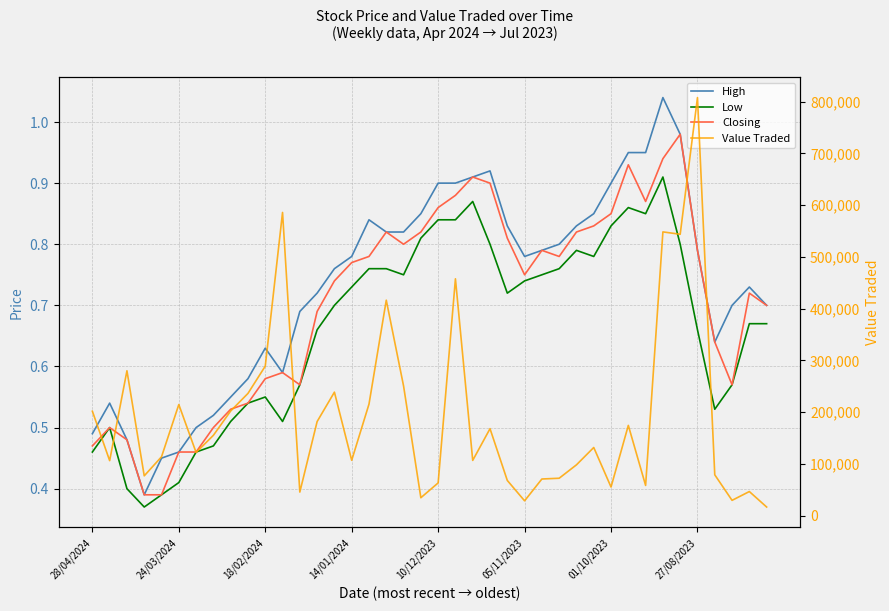

What is the difference between the highest and lowest values at 12?

45798.4